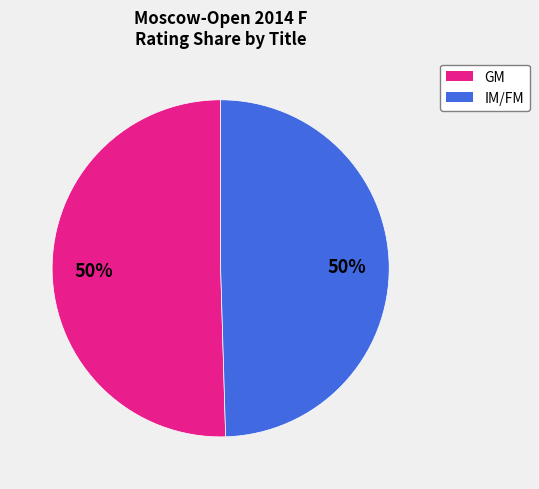

To the nearest percent, what is the average slice percentage?

50%